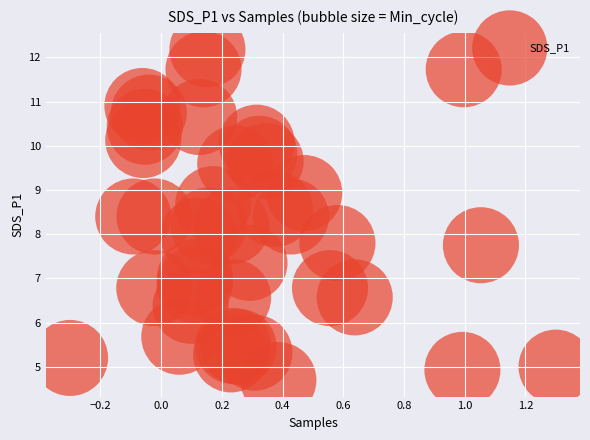

What is the range of X values (max minus min)?

1.6